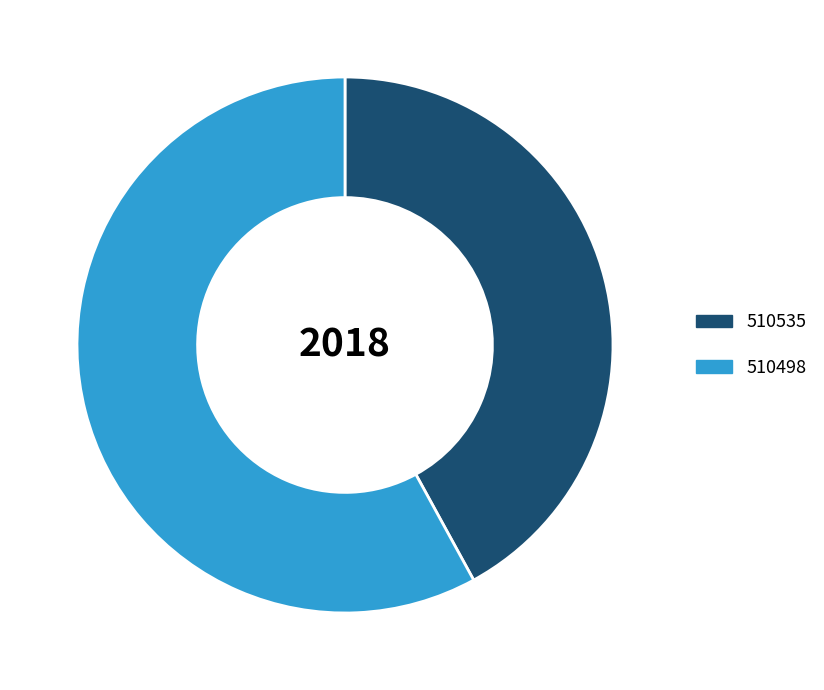

Which slice is the largest?

510498